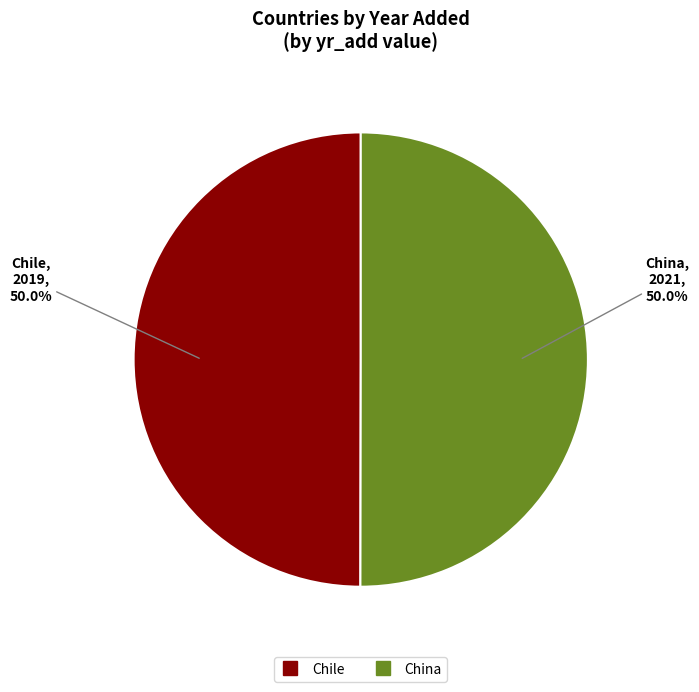

Approximately how many times larger is the value at Chile compared to China?

1.0